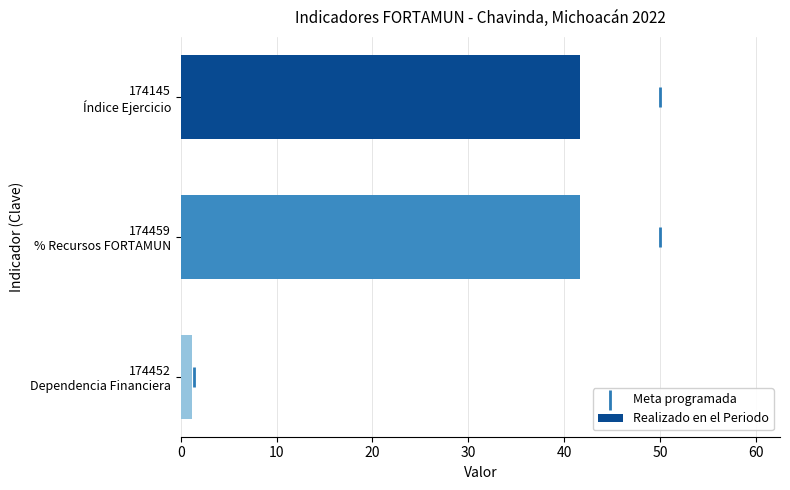

What is the maximum value for Realizado en el Periodo?

41.7